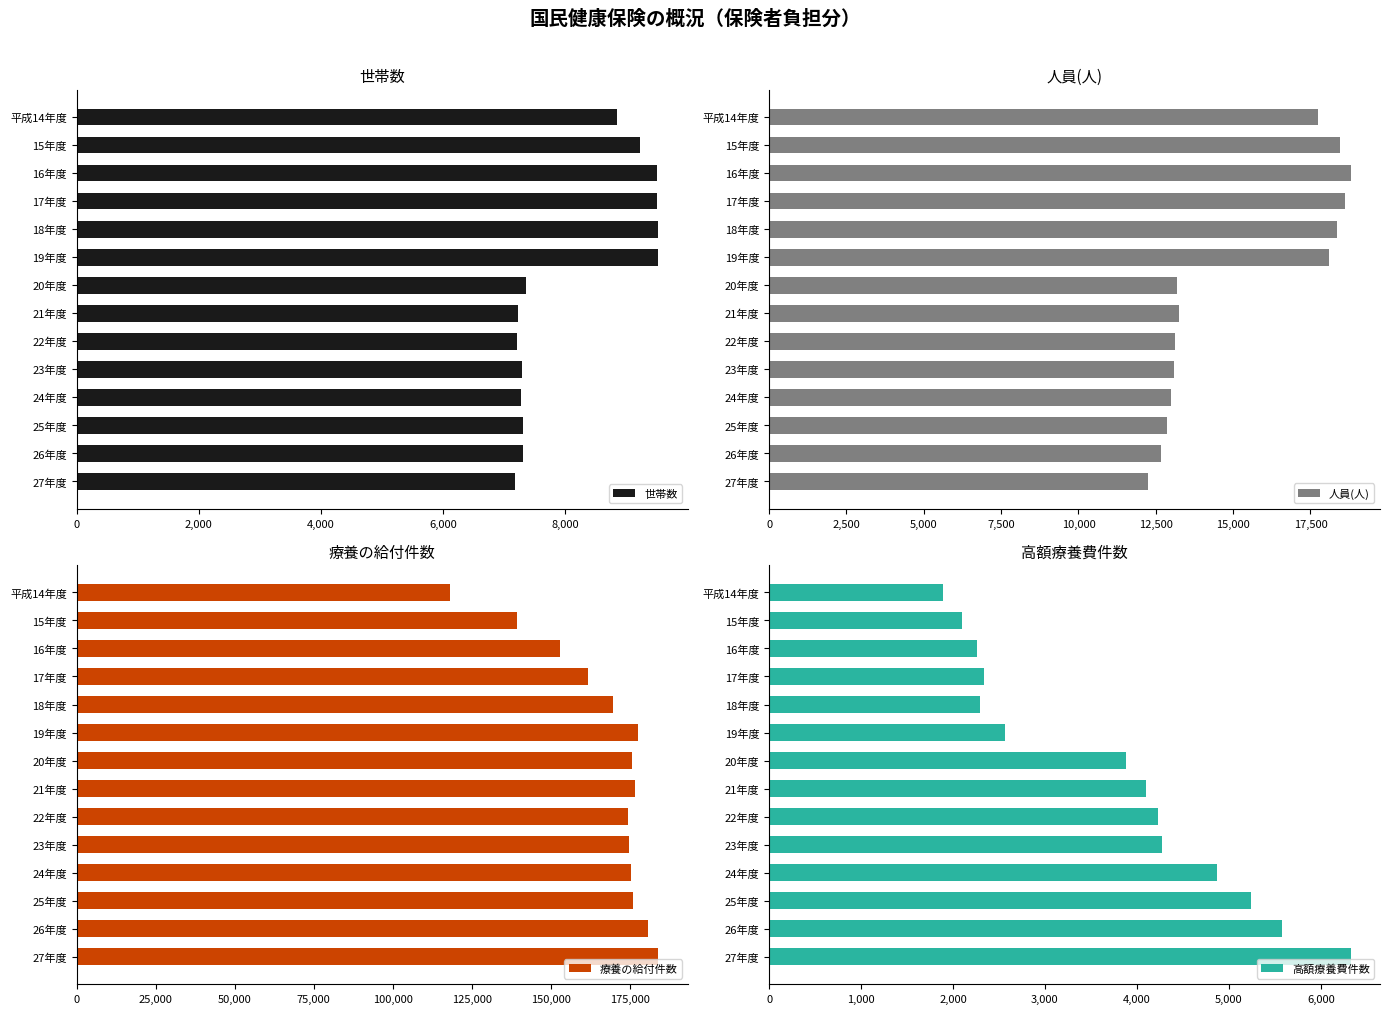

What is the average value of the 世帯数 series?

8158